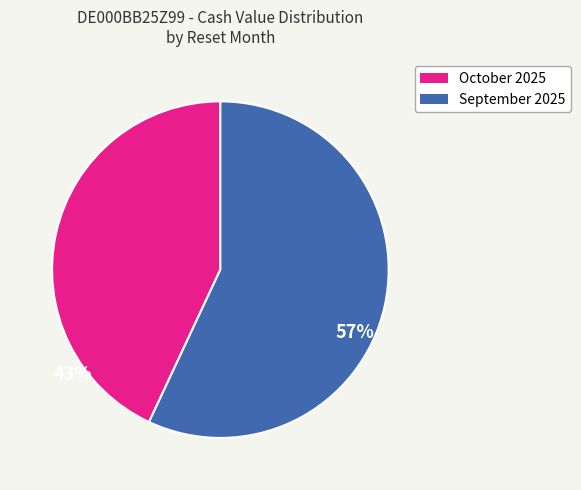

Is there a majority slice in this chart?

Yes